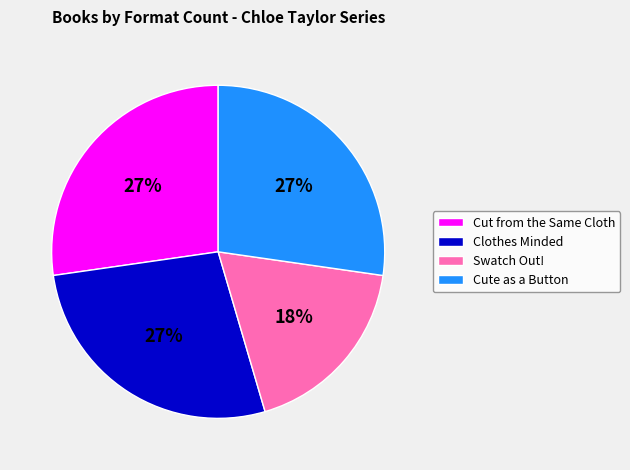

To the nearest percent, what is the combined percentage of Clothes Minded and Swatch Out!?

45%